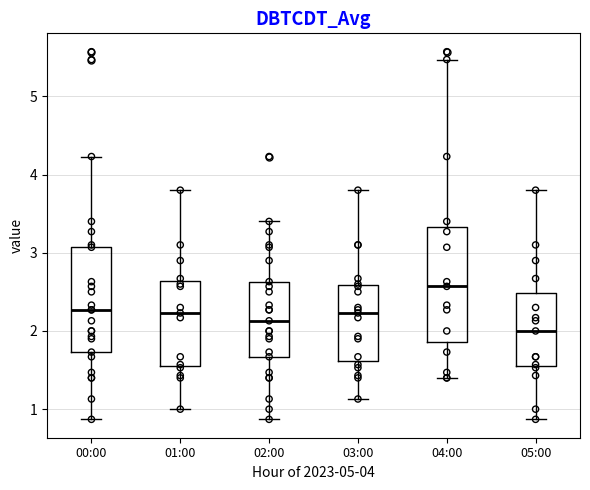

Reading left to right, read every box against the y-axis: the position of its median line, the range the box covers, and the ends of its whiskers. The values are not printed on the chart, so give them approximately, as read against the axis.

00:00: median 2.3, box 1.7 to 3.1, whiskers 0.9 to 4.2
01:00: median 2.2, box 1.6 to 2.6, whiskers 1.0 to 3.8
02:00: median 2.1, box 1.7 to 2.6, whiskers 0.9 to 3.4
03:00: median 2.2, box 1.6 to 2.6, whiskers 1.1 to 3.8
04:00: median 2.6, box 1.9 to 3.3, whiskers 1.4 to 5.5
05:00: median 2.0, box 1.6 to 2.5, whiskers 0.9 to 3.8